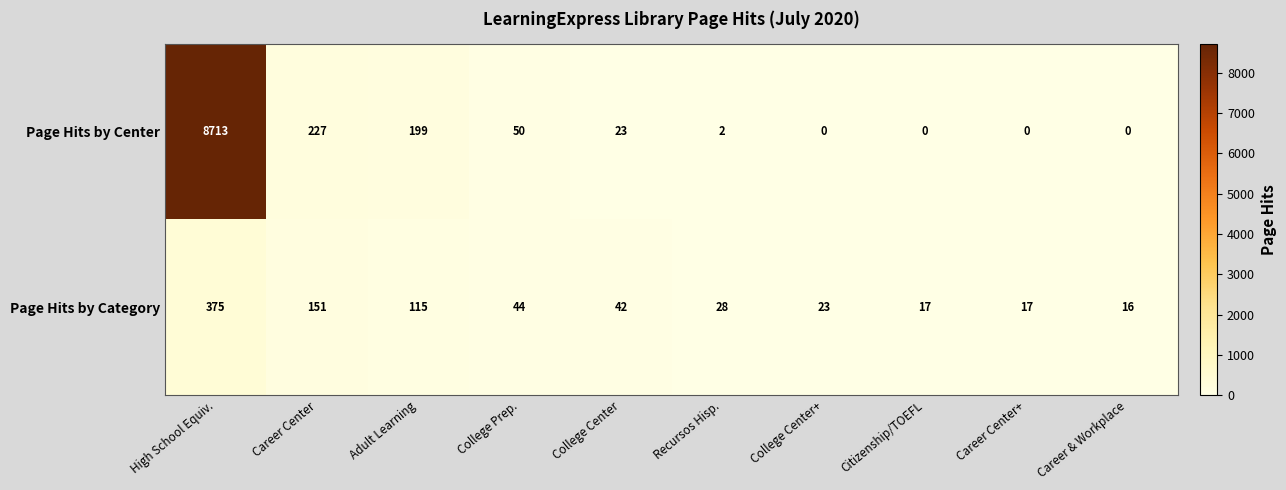

Reading right to left, what are all the values shown in this chart?

Page Hits by Center: Career & Workplace=0	Career Center+=0	Citizenship/TOEFL=0	College Center+=0	Recursos Hisp.=2	College Center=23	College Prep.=50	Adult Learning=199	Career Center=227	High School Equiv.=8713
Page Hits by Category: Career & Workplace=16	Career Center+=17	Citizenship/TOEFL=17	College Center+=23	Recursos Hisp.=28	College Center=42	College Prep.=44	Adult Learning=115	Career Center=151	High School Equiv.=375